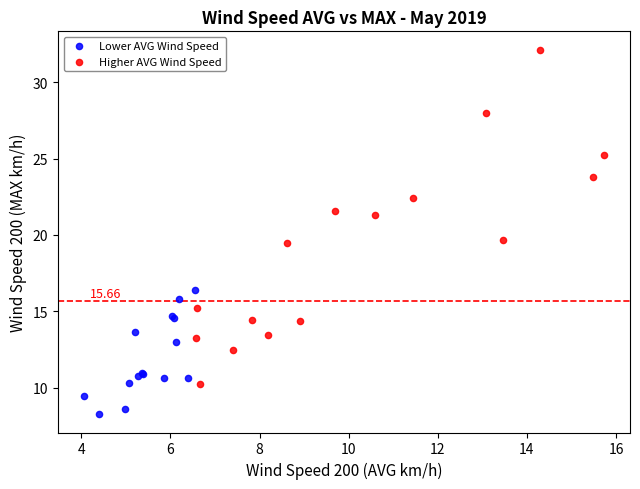

Which series contains the lowest Y value?

Lower AVG Wind Speed